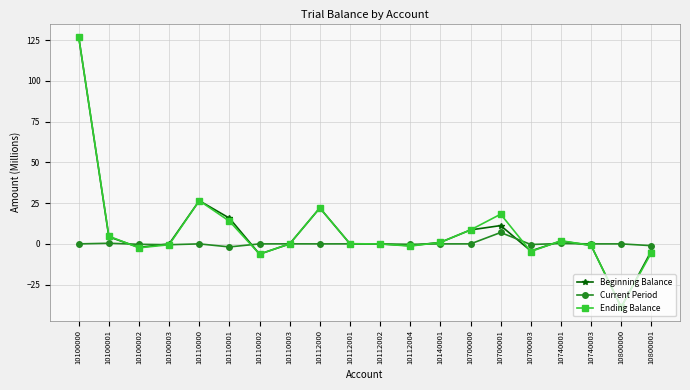

What is the sum of the Beginning Balance values at 10700001 and 10112004?

10.1